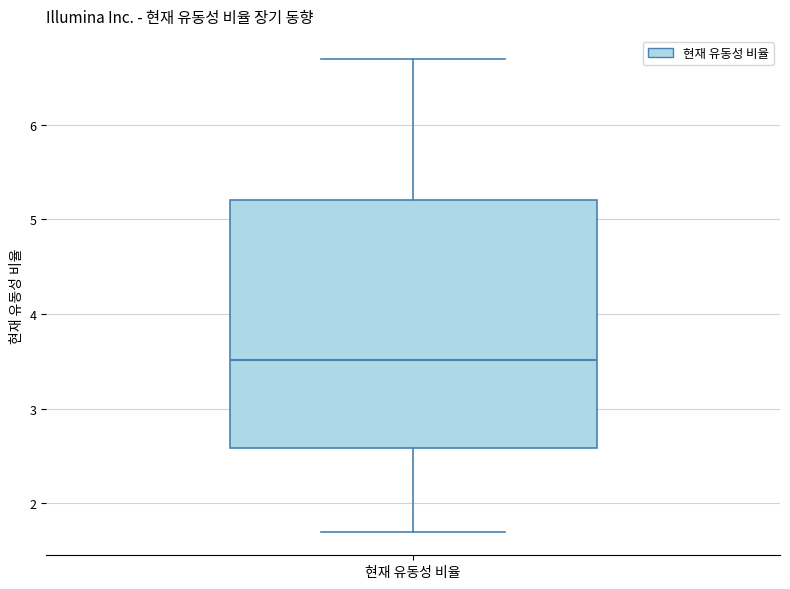

Transcribe this box plot: give where the median line is, the range the box spans, and where the two whiskers end, as read against the y-axis. The values are not printed on the chart, so give them approximately, as read against the axis.

median 3.5, box 2.6 to 5.2, whiskers 1.7 to 6.7